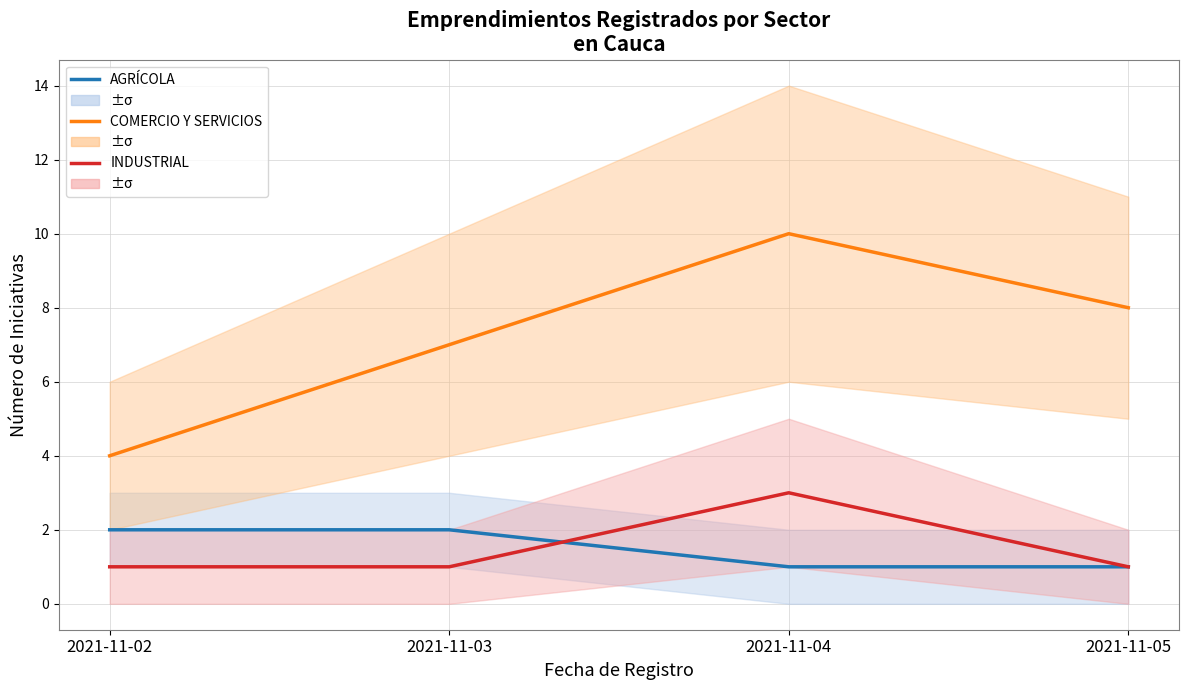

Which series has the largest range (max minus min)?

COMERCIO Y SERVICIOS